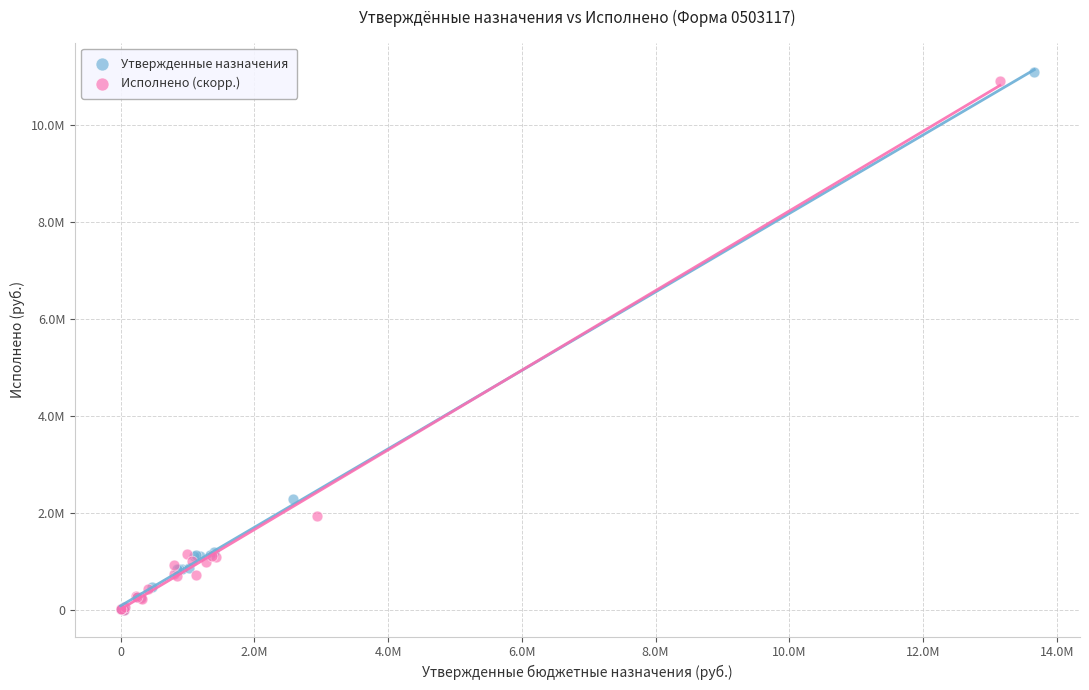

Which series has the largest Y range (max minus min)?

Утвержденные назначения